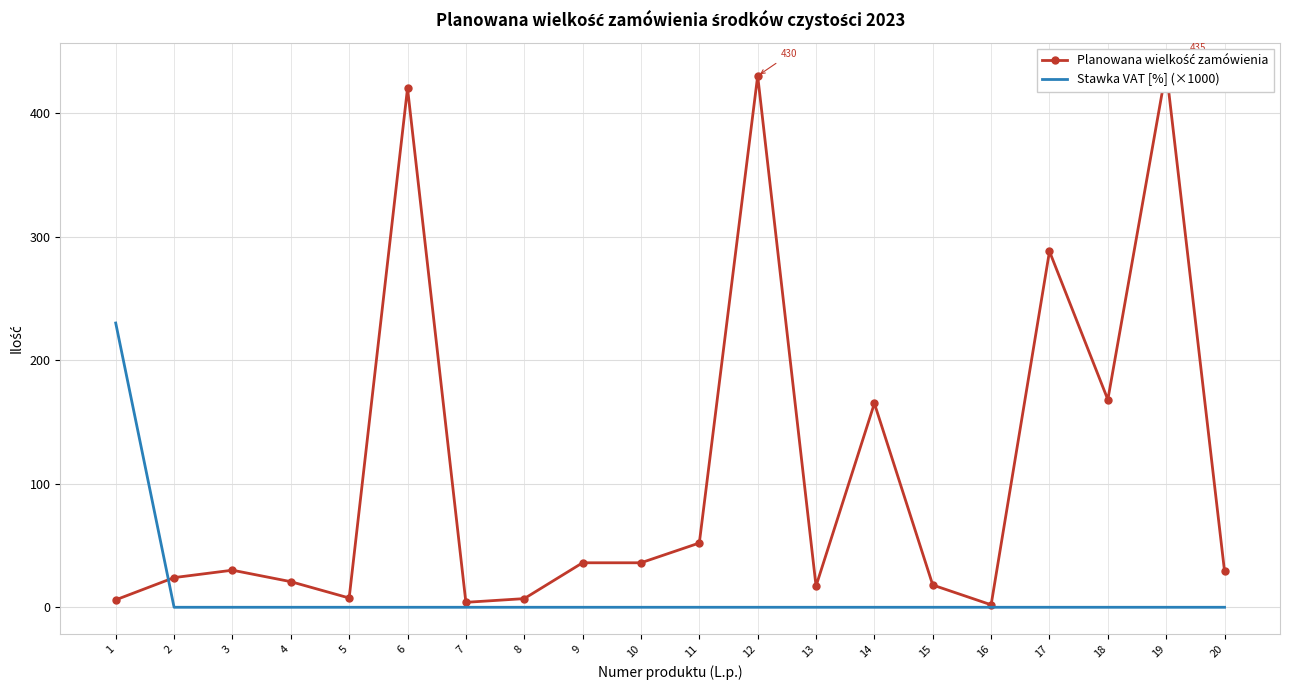

What is the total value across all series at 2?

24.0